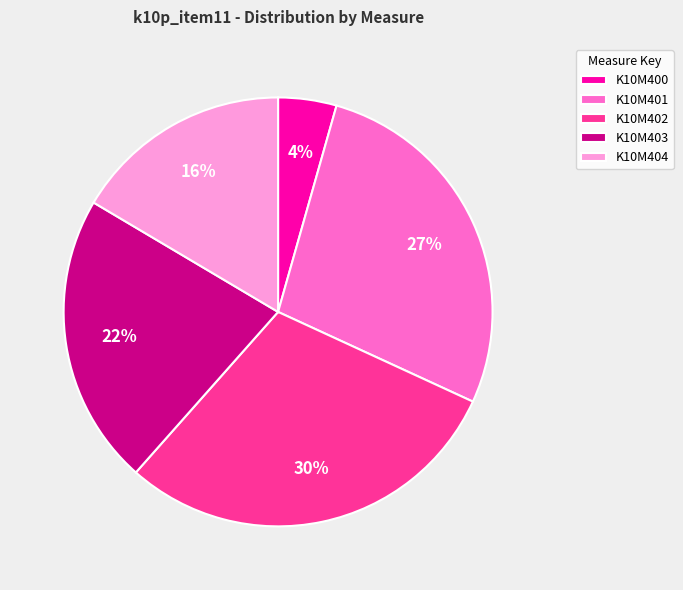

Does K10M401 represent more than half of the total?

No